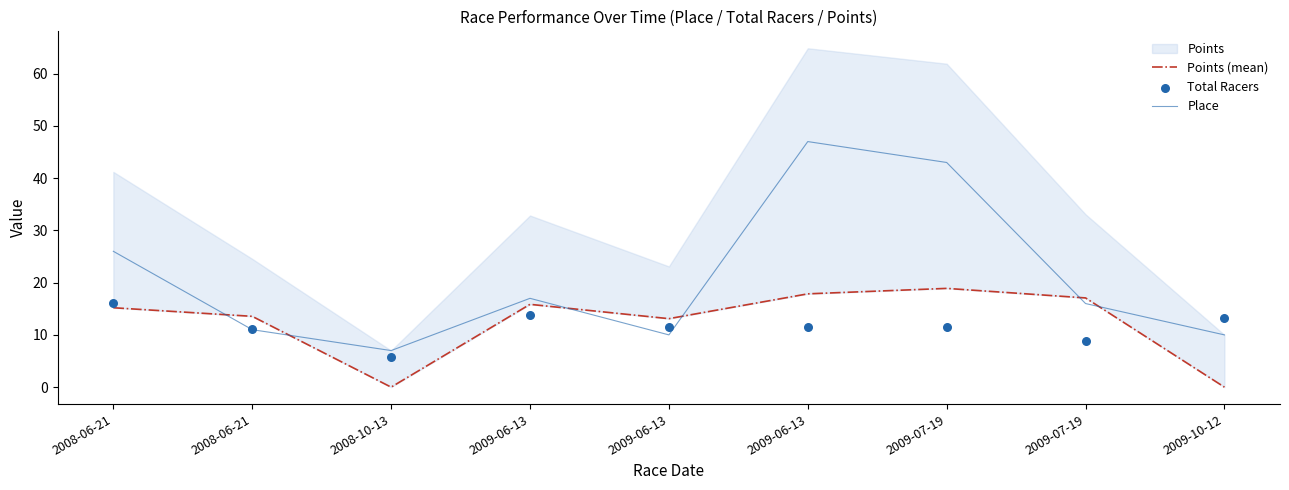

At how many categories does at least one series exceed 16?

5